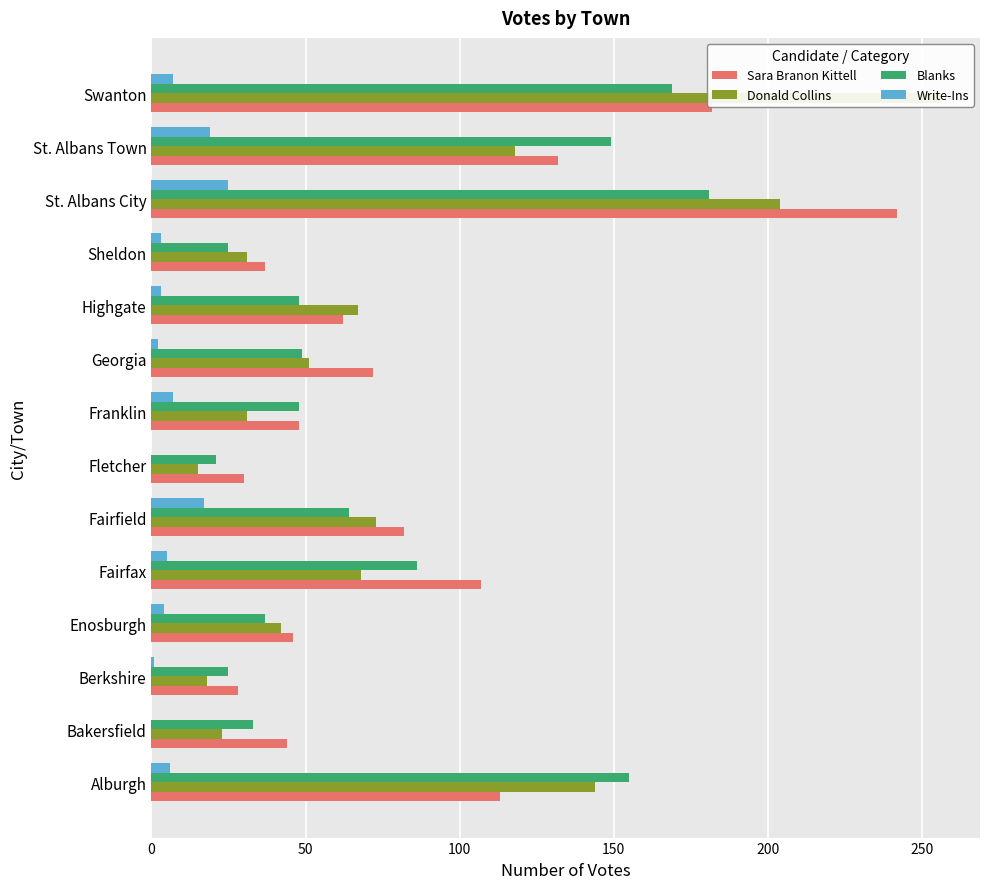

Reading right to left, list all the values displayed in this chart.

Sara Branon Kittell: 182	132	242	37	62	72	48	30	82	107	46	28	44	113
Donald Collins: 256	118	204	31	67	51	31	15	73	68	42	18	23	144
Blanks: 169	149	181	25	48	49	48	21	64	86	37	25	33	155
Write-Ins: 7	19	25	3	3	2	7	0	17	5	4	1	0	6